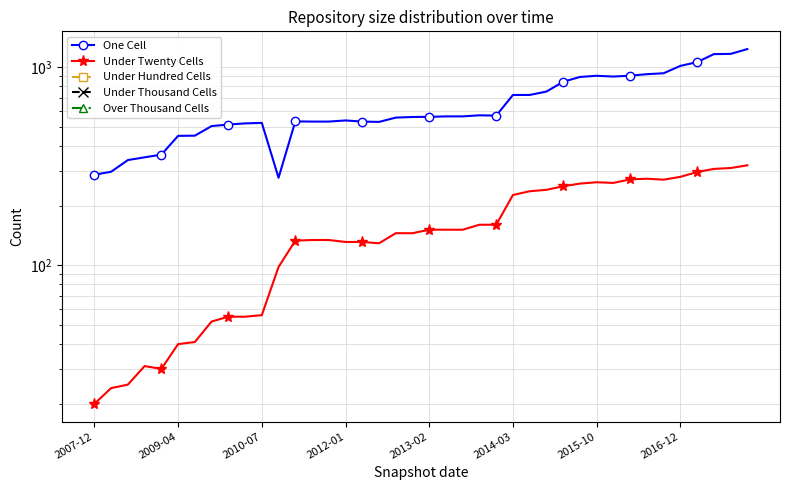

Which category has the highest value in the Over Thousand Cells series?

2007-12